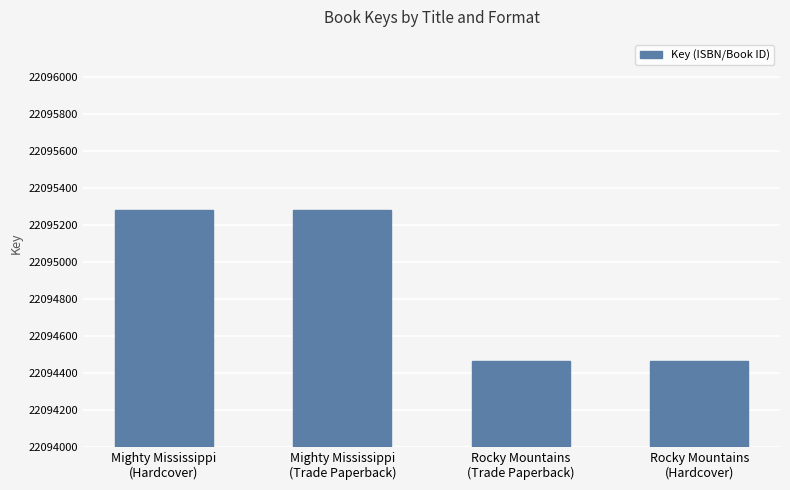

Reading left to right, extract all data points from this chart.

Mighty Mississippi
(Hardcover)=1281	Mighty Mississippi
(Trade Paperback)=1281	Rocky Mountains
(Trade Paperback)=462	Rocky Mountains
(Hardcover)=462